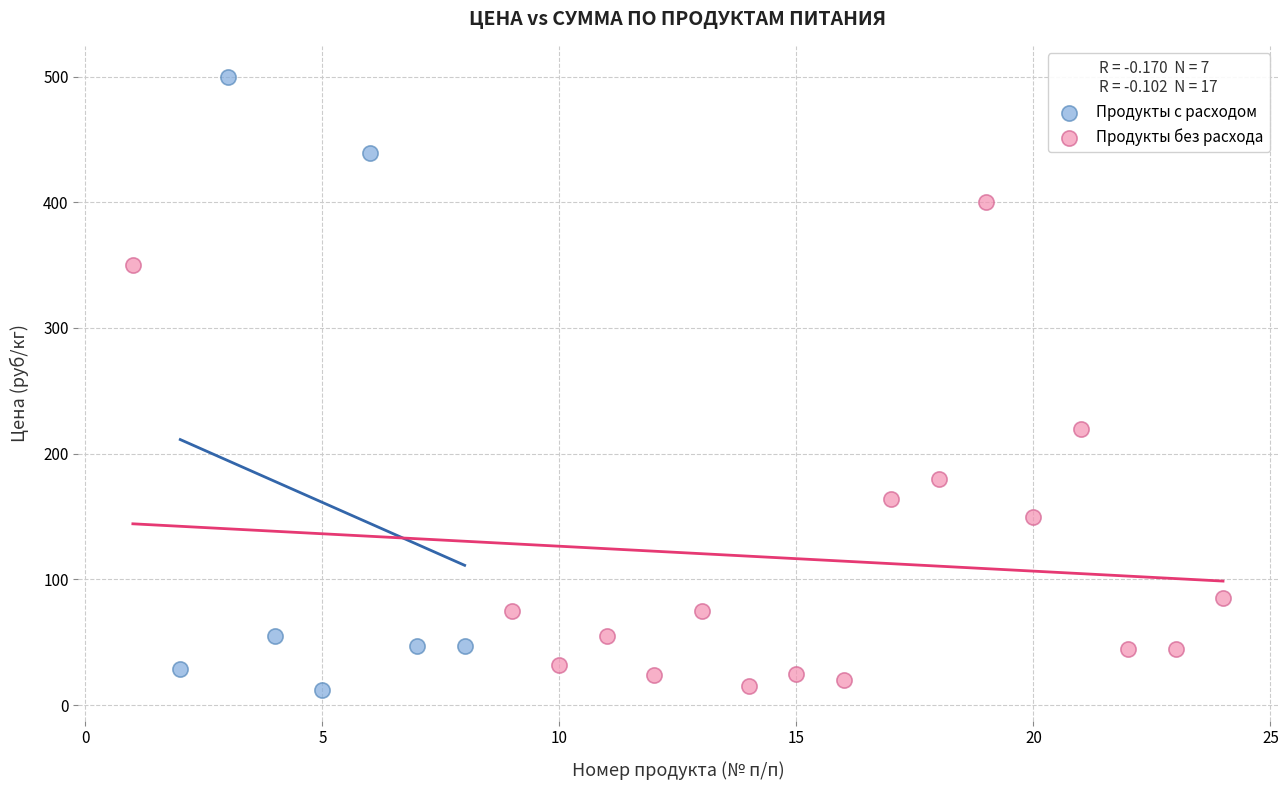

Which series contains the highest Y value?

Продукты с расходом